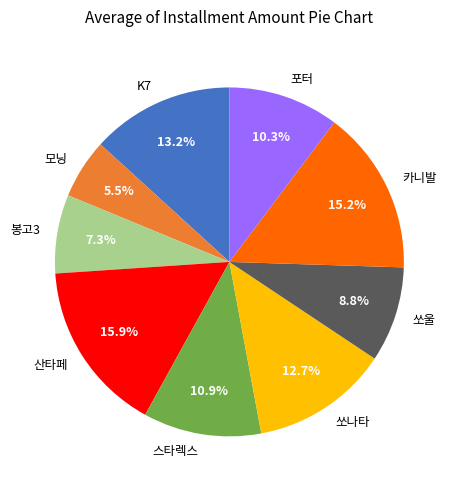

How many segments does this pie chart have?

9